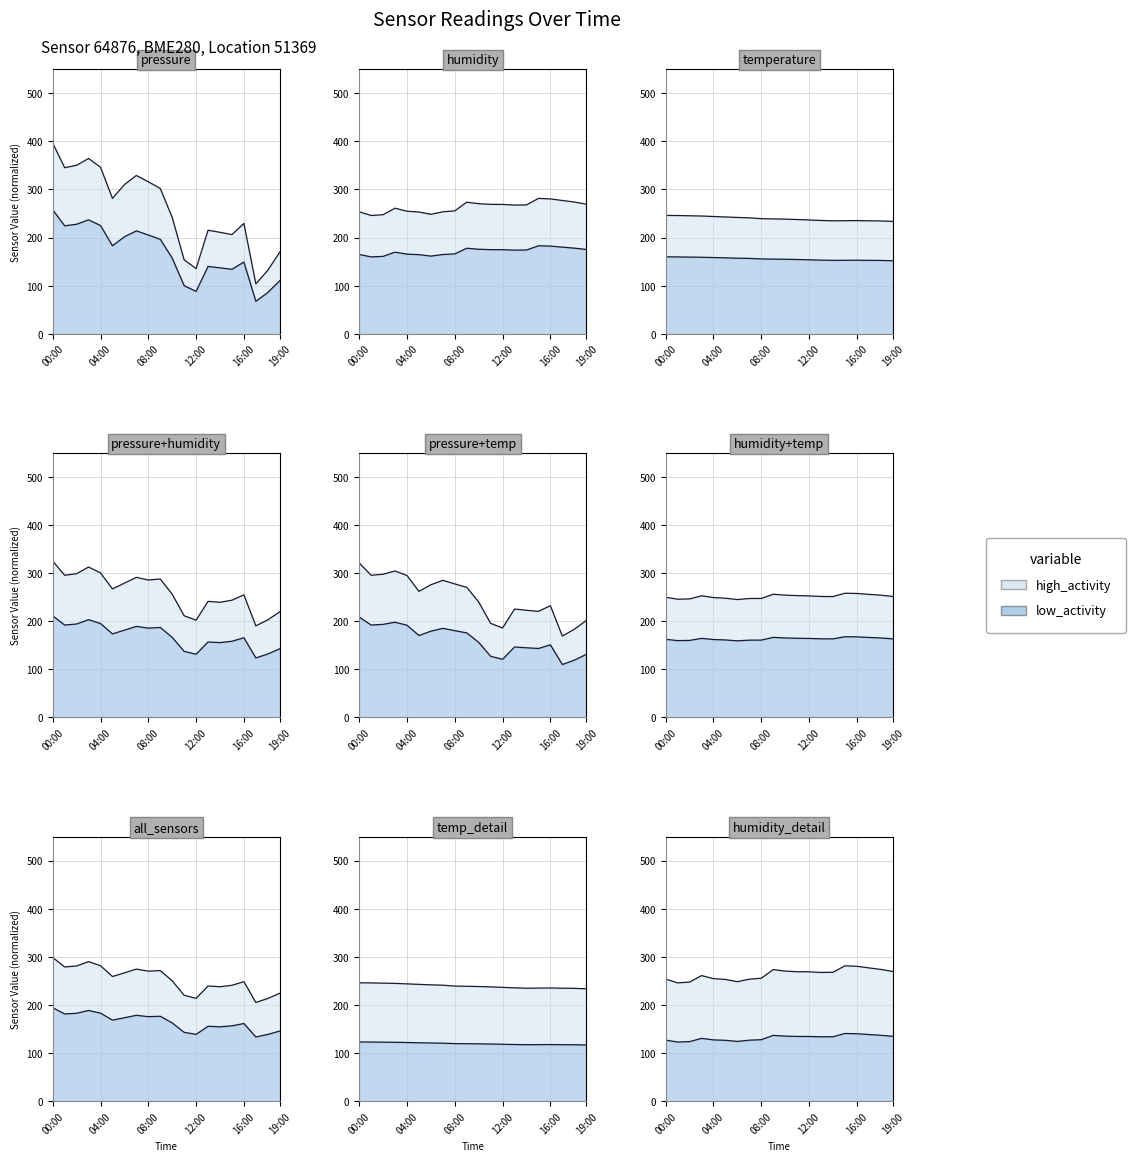

After their last crossing, which series has the higher values: humidity or pressure?

humidity